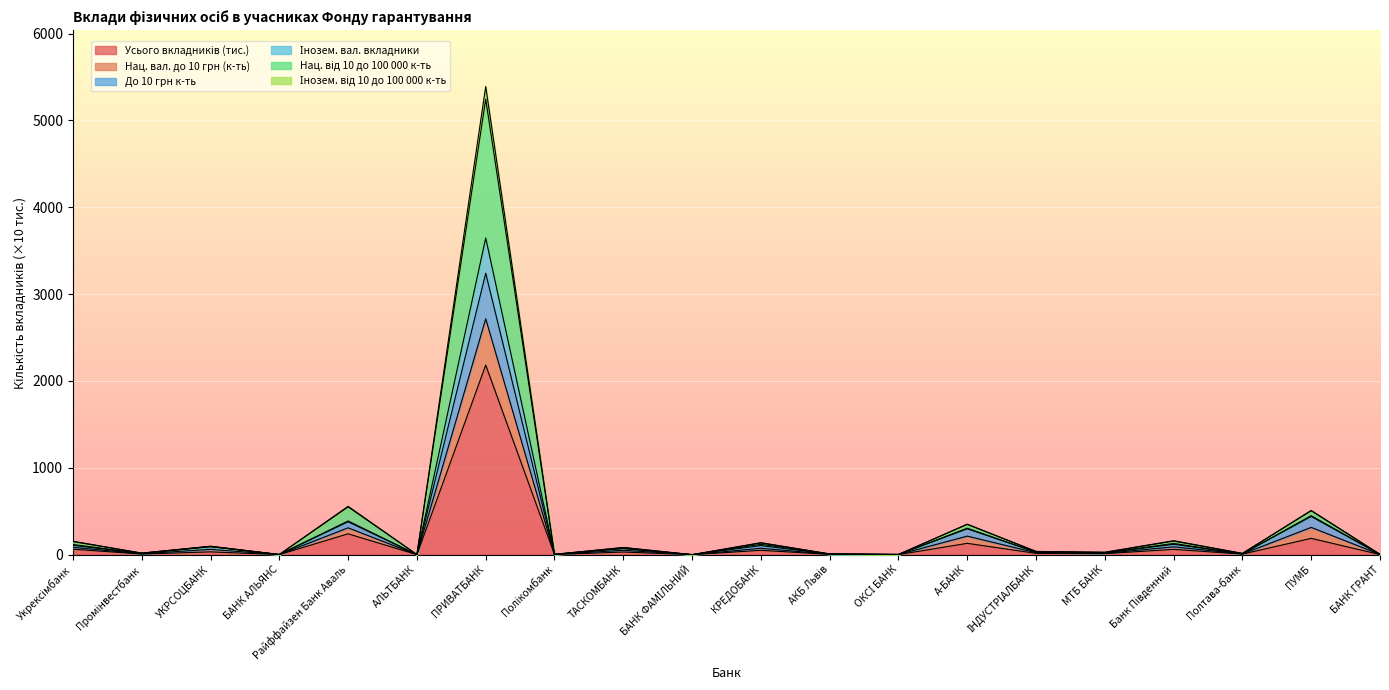

At which label does До 10 грн к-ть first exceed 29?

Укрексімбанк